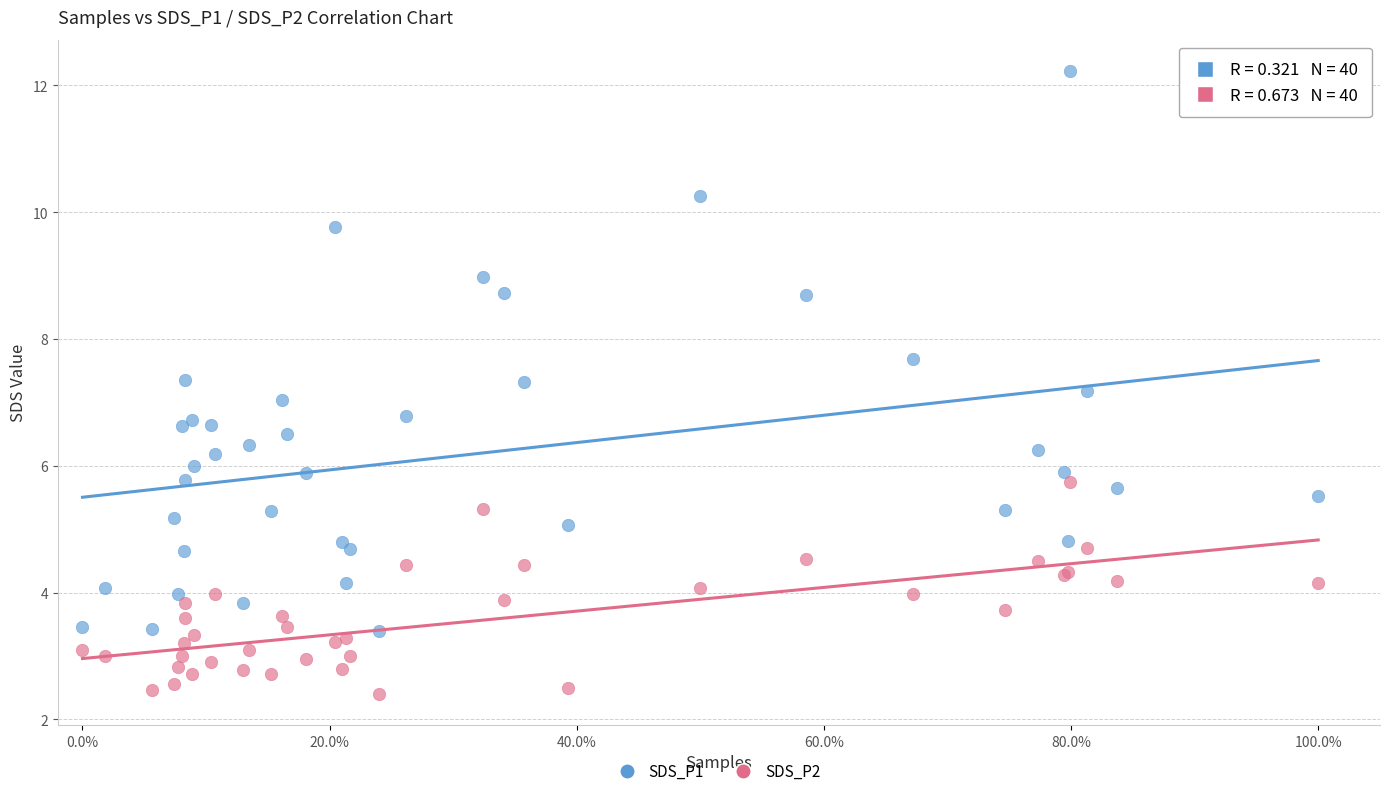

Which series contains the lowest Y value?

SDS_P2